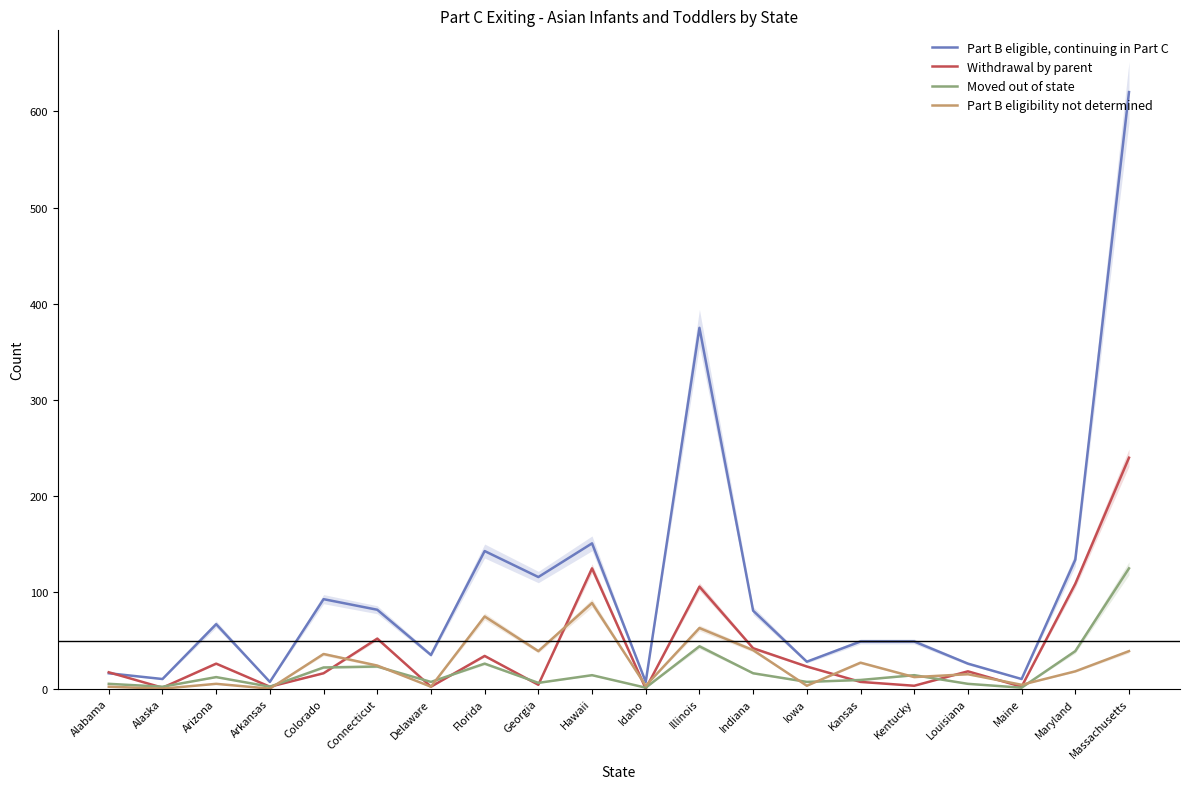

At which category does the chart reach its minimum across all series?

Idaho